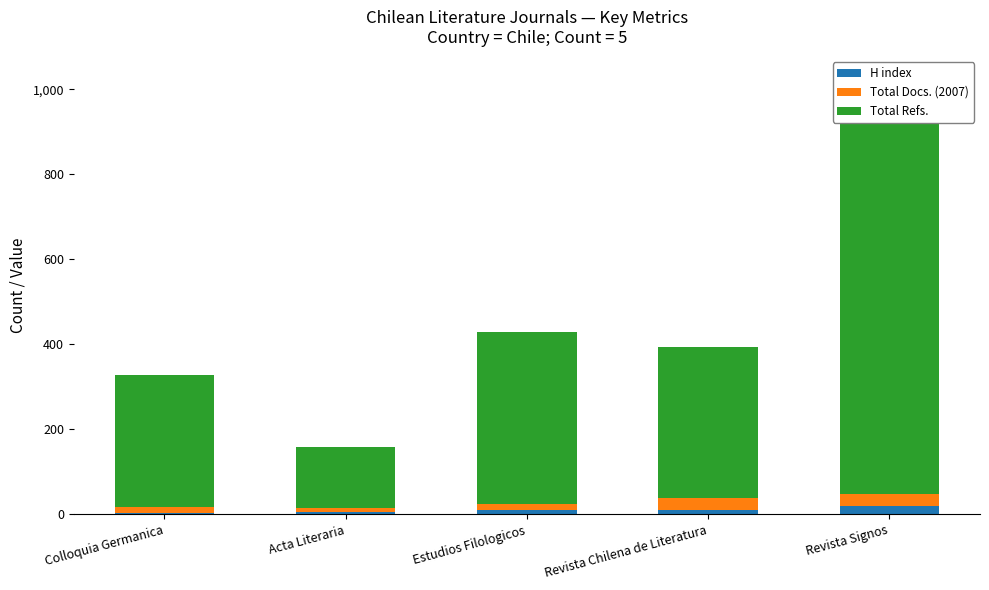

Which series has the largest total across all categories?

Total Refs.